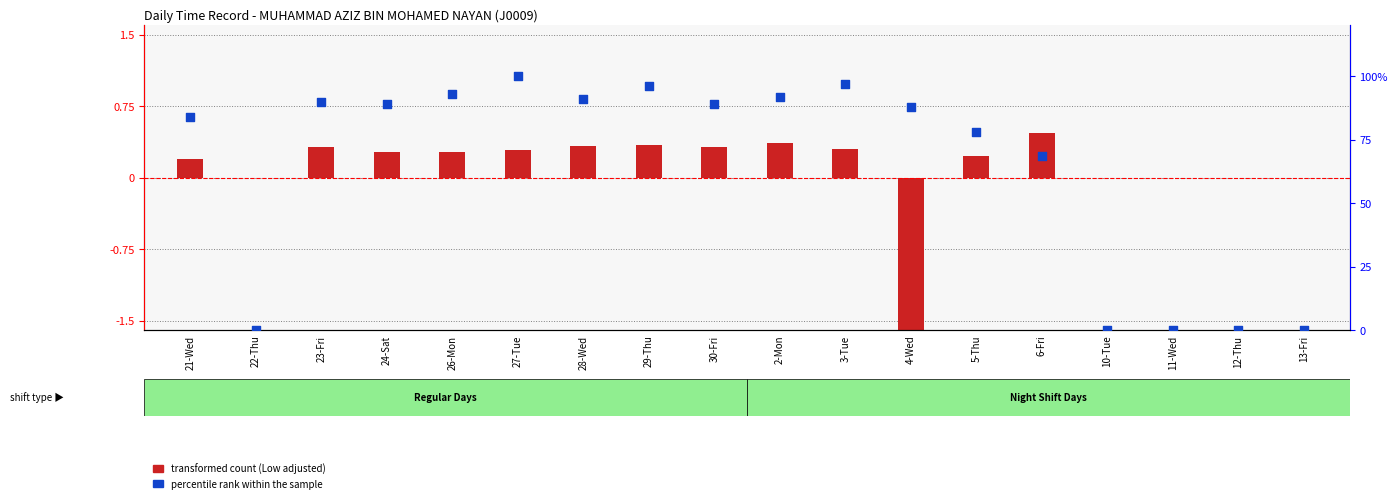

Which series has the largest total across all categories?

percentile rank within the sample